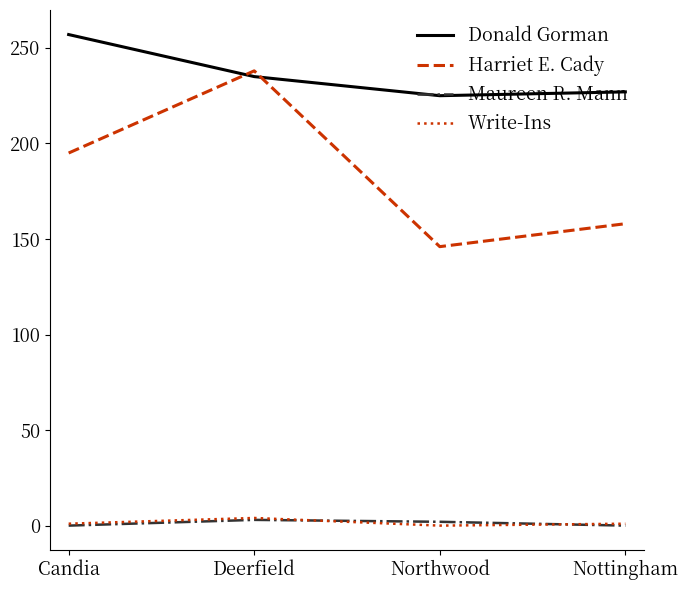

Where is the first local minimum for Write-Ins?

Northwood